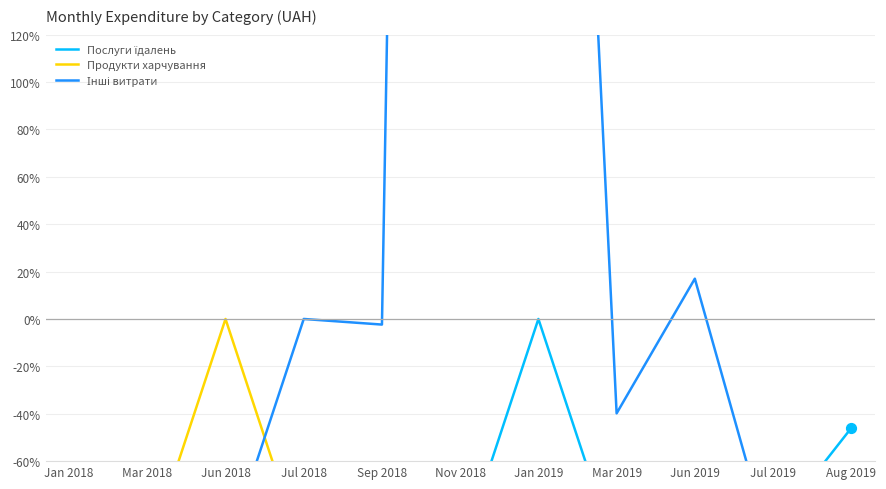

Which series has the widest spread of Y values?

Інші витрати